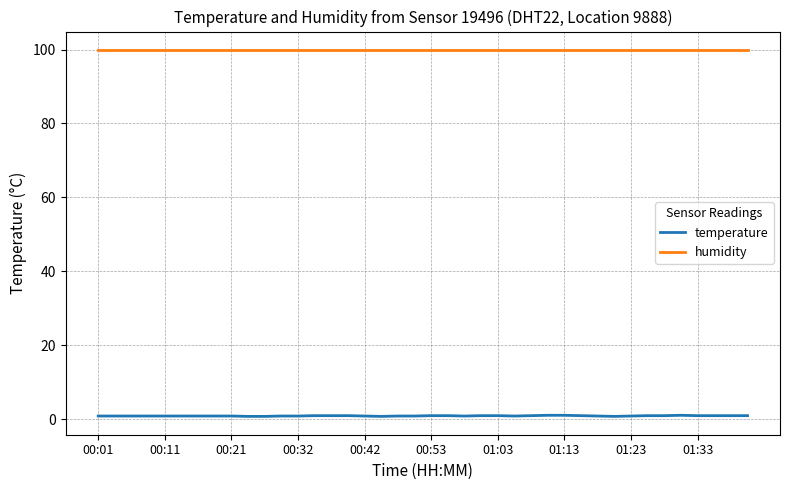

True or false: humidity and temperature intersect in this chart.

False